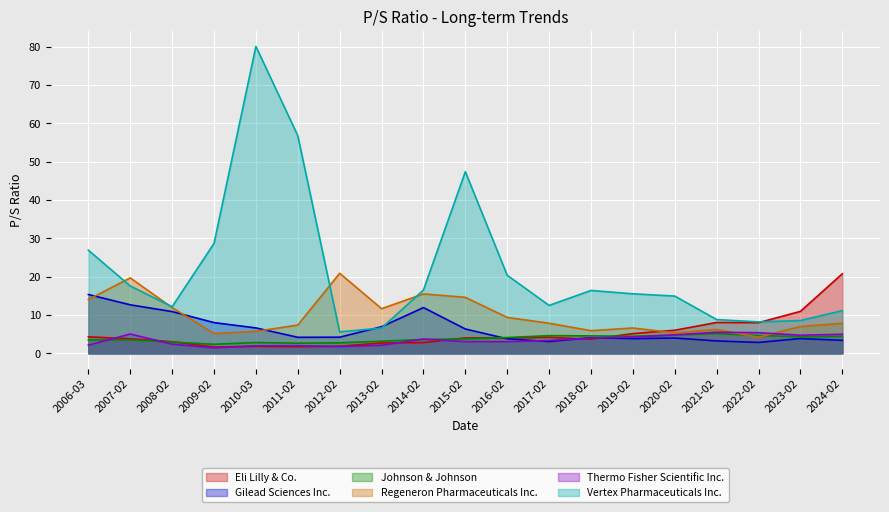

At which category does Thermo Fisher Scientific Inc. reach its first local peak?

2007-02